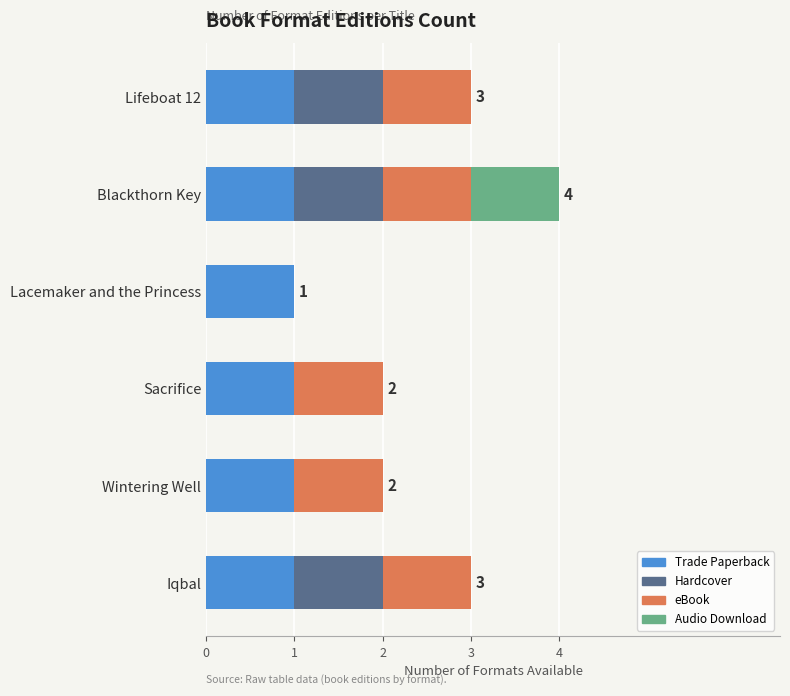

What is the total value across all series at Iqbal?

3